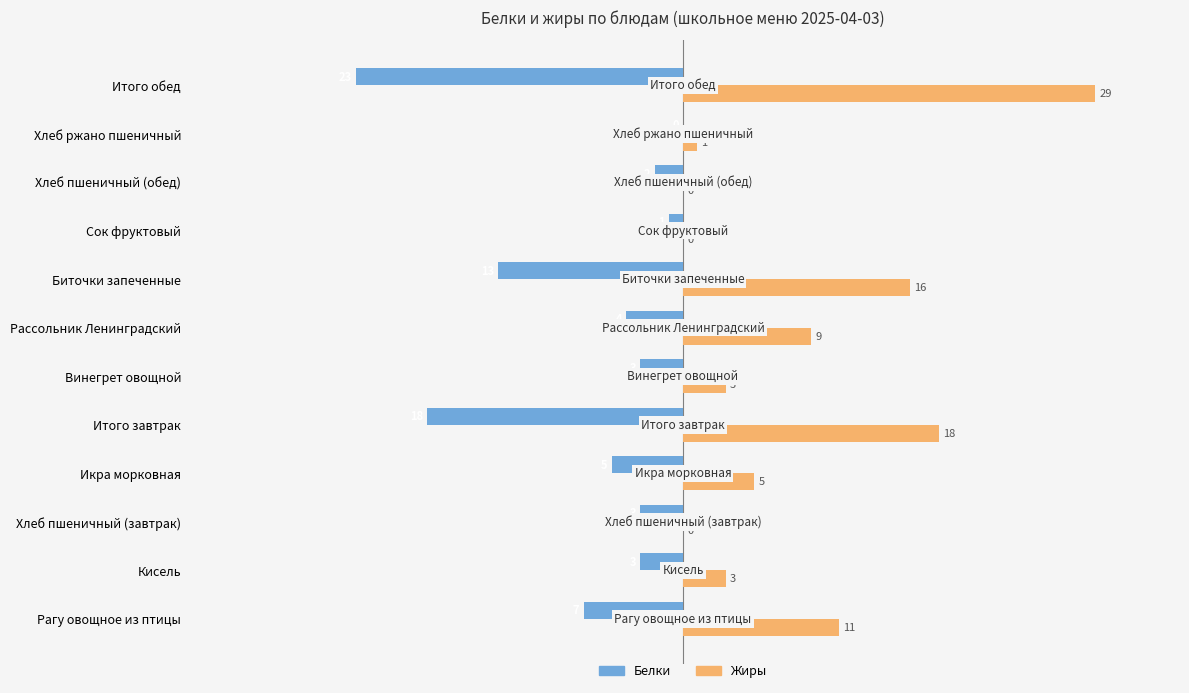

What is the sum of the Жиры values at Рассольник Ленинградский and Биточки запеченные?

25